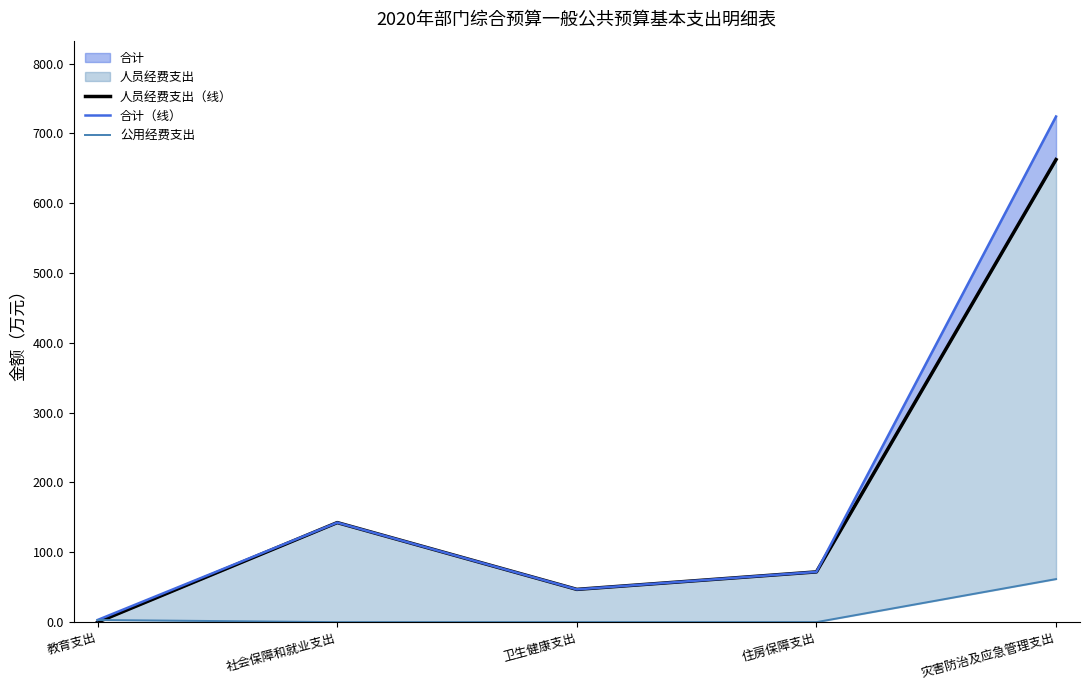

What is the maximum value shown in the chart?

724.2